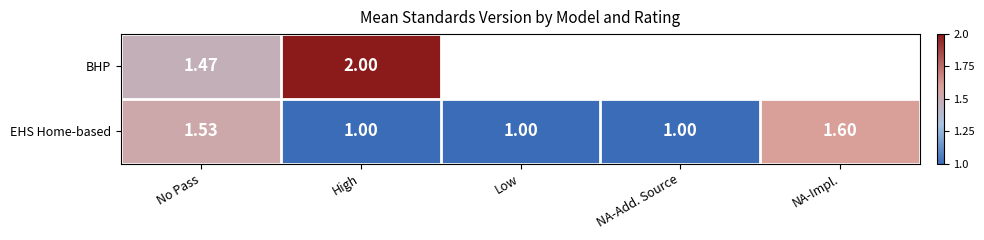

At High, list the series in order from largest to smallest.

BHP, EHS Home-based